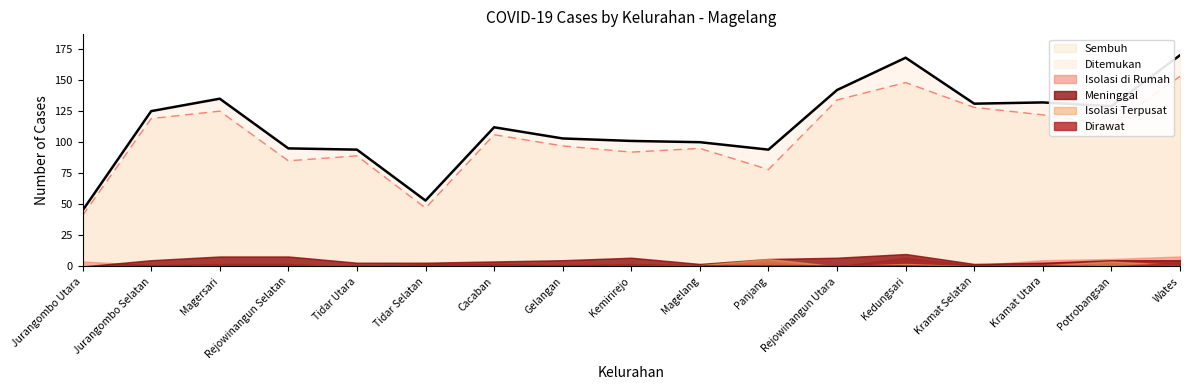

Which series has the largest total across all categories?

Ditemukan